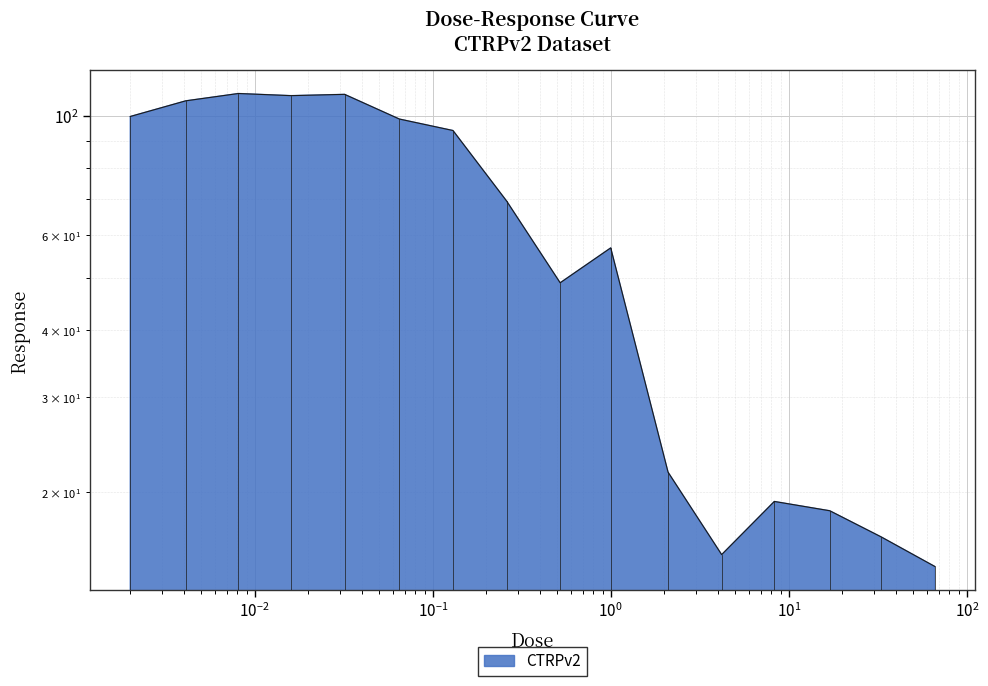

Which has a higher value, 1.0 or 0.13?

0.13